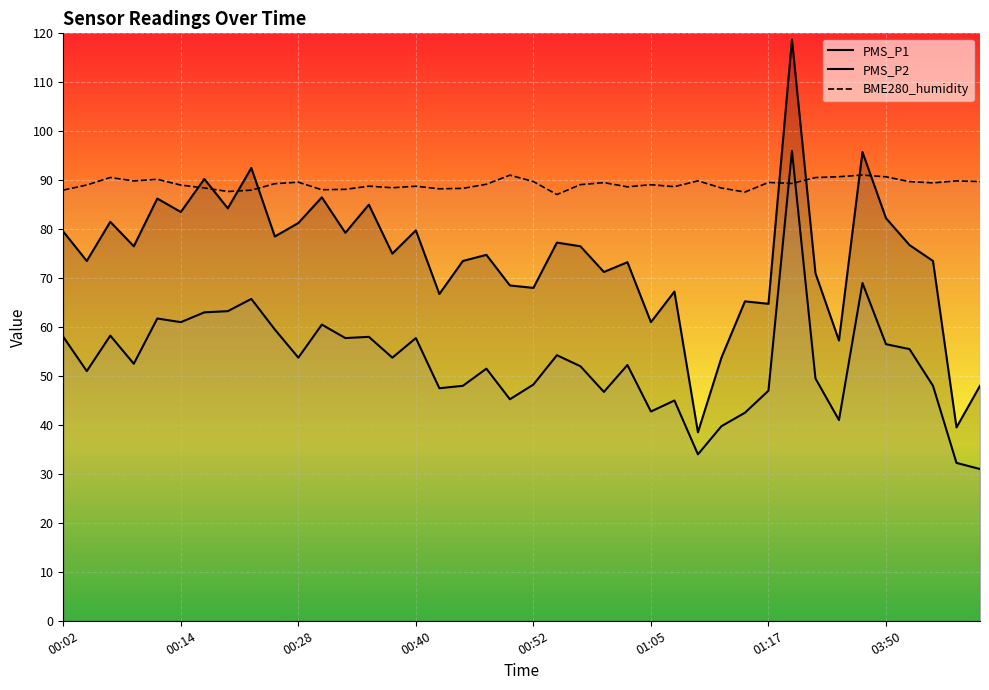

Is it true that PMS_P2 equals 71.0 at 03:55?

False